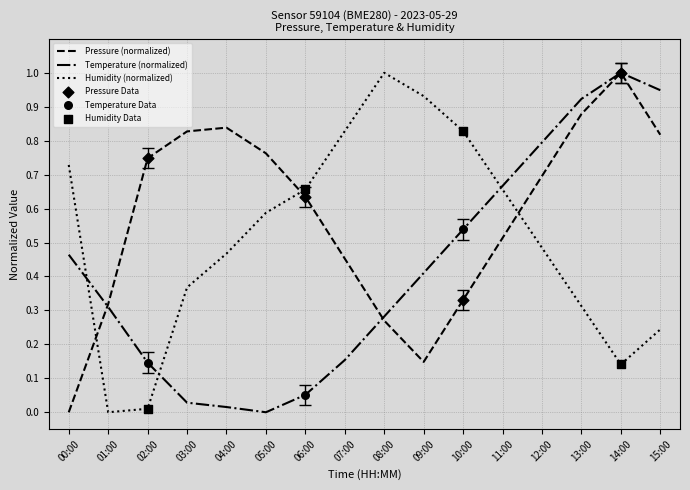

Rank the series by their average value, from lowest to highest.

Temperature (normalized), Humidity (normalized), Pressure (normalized)